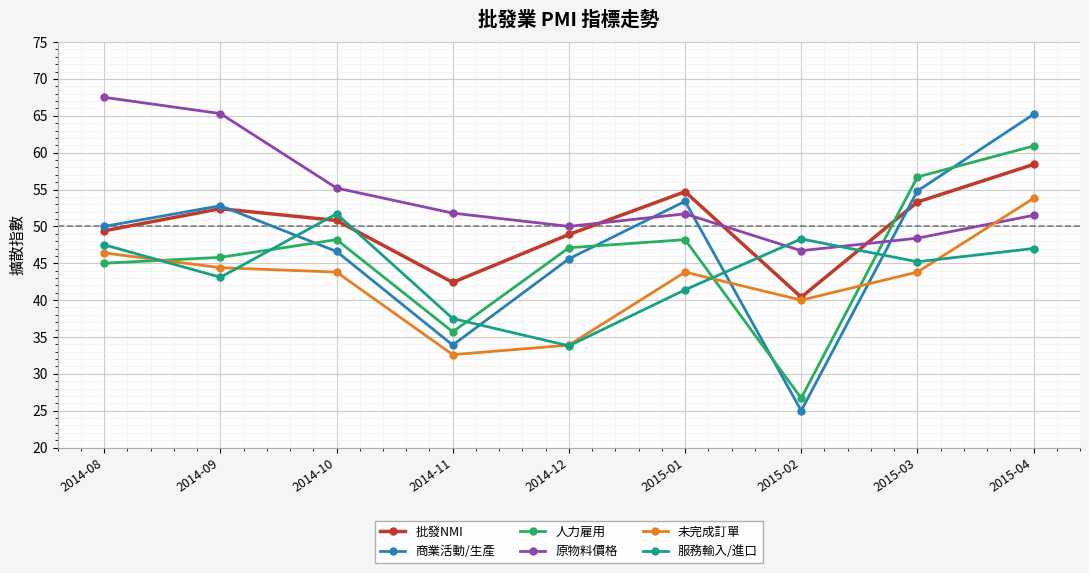

What is the label of the 2nd point from the right?

2015-03